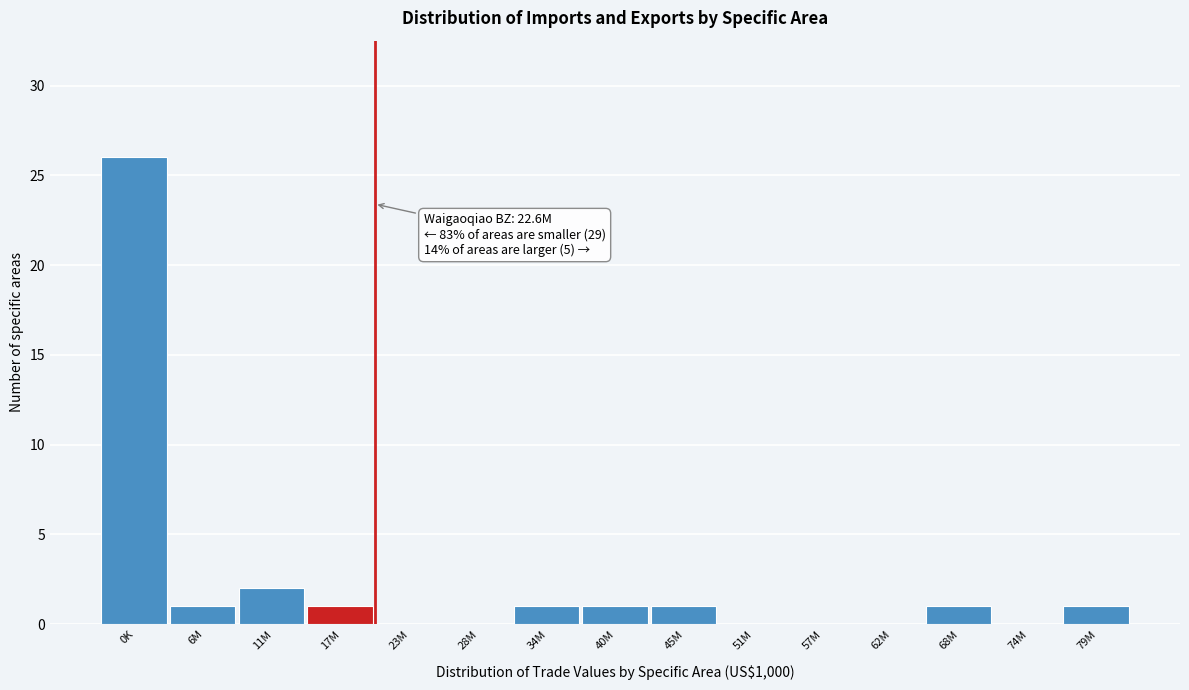

Reading left to right, extract all data points from this chart.

0K=26	6M=1	11M=2	17M=1	23M=0	28M=0	34M=1	40M=1	45M=1	51M=0	57M=0	62M=0	68M=1	74M=0	79M=1